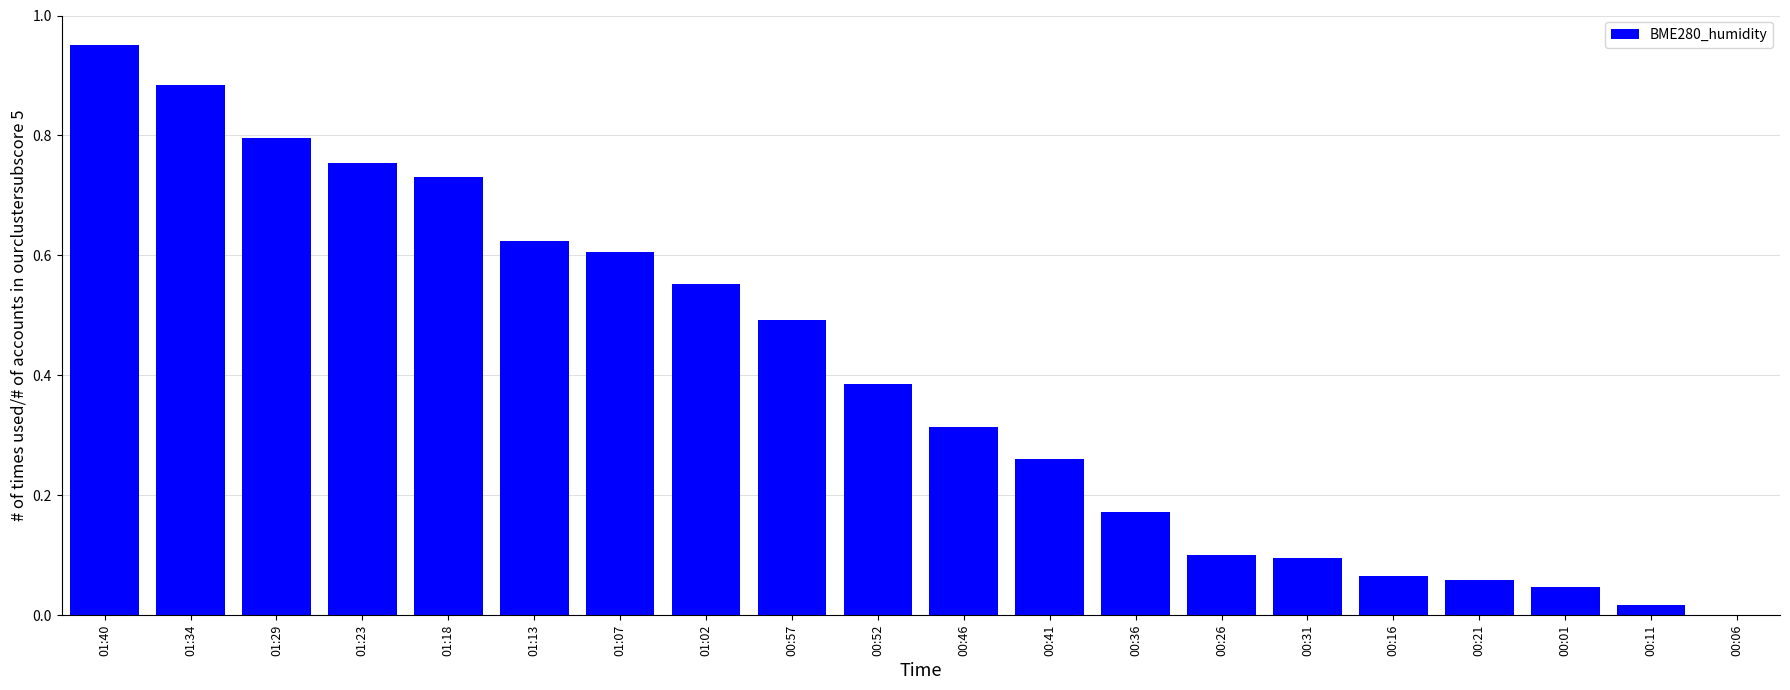

Between 01:02 and 01:34, which is larger?

01:34